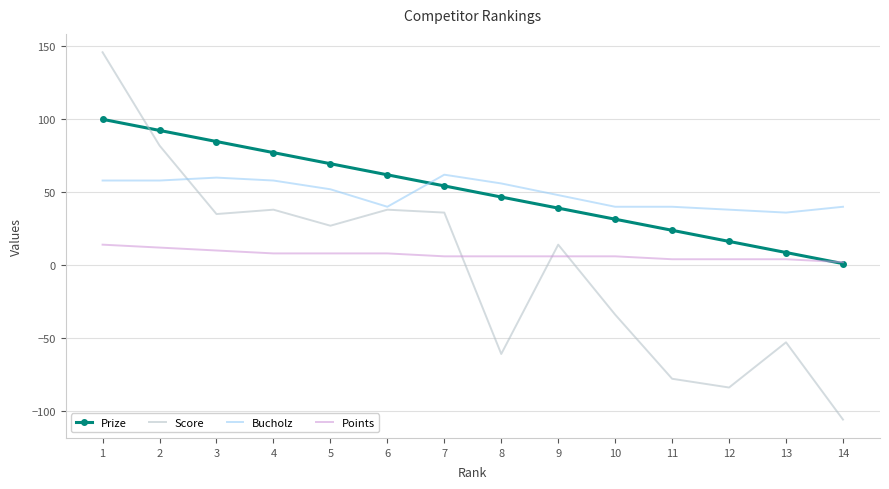

What is the total value across all series at 3?

189.8